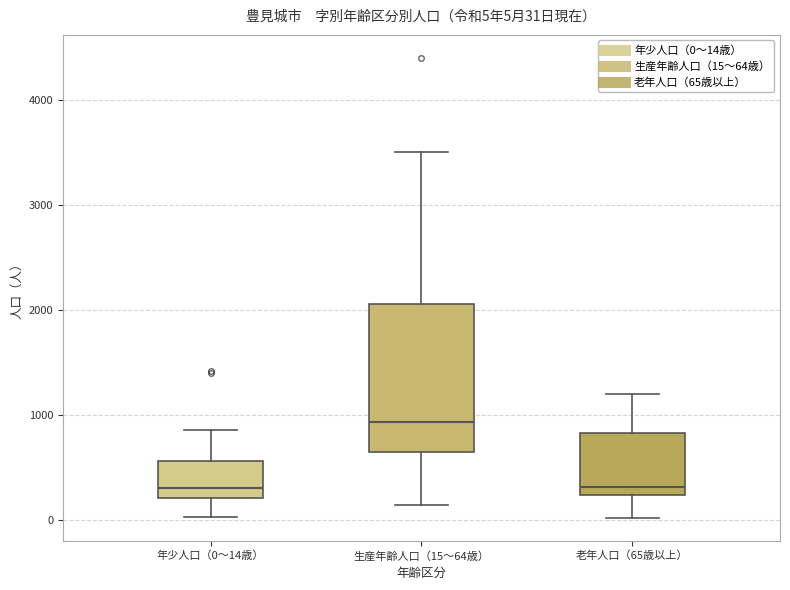

Which box has the highest median line?

生産年齢人口（15～64歳）